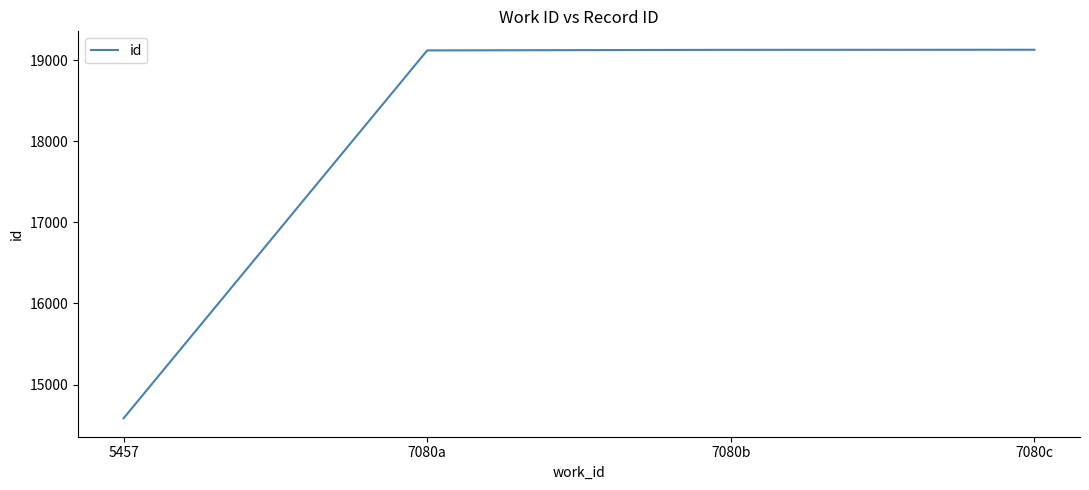

Read the value at 7080b.

19127